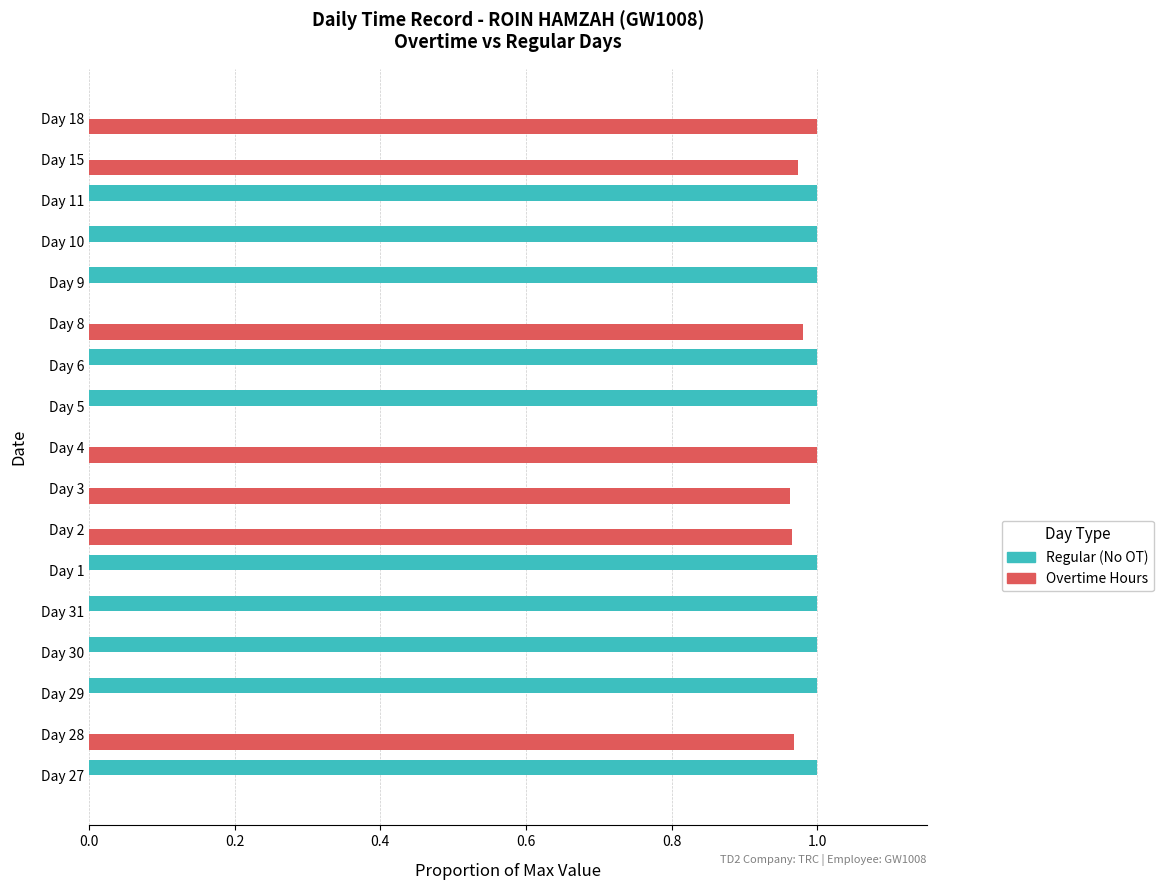

Is the value of Regular (No OT) at Day 6 greater than the value of Overtime Hours at Day 29?

Yes